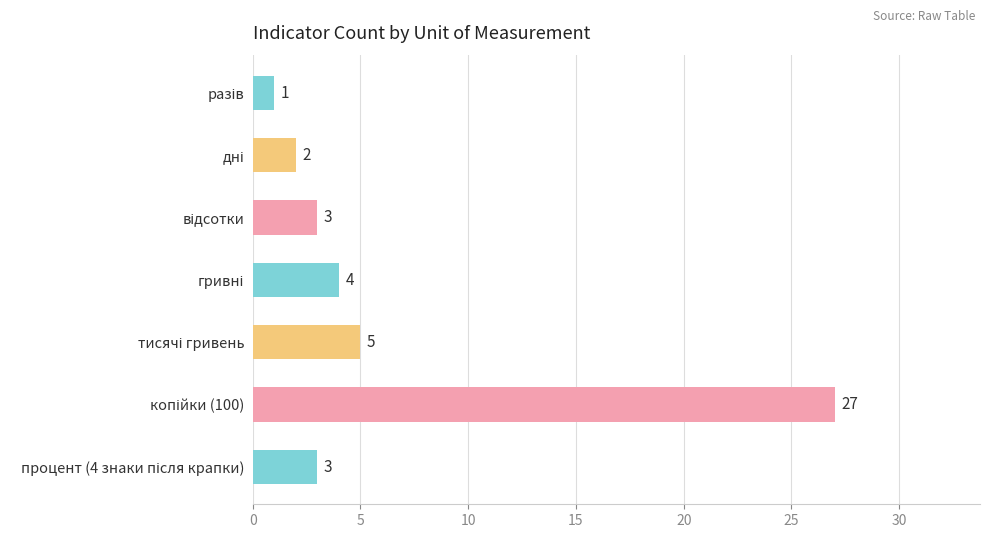

Reading bottom to top, extract all data points from this chart.

3	27	5	4	3	2	1